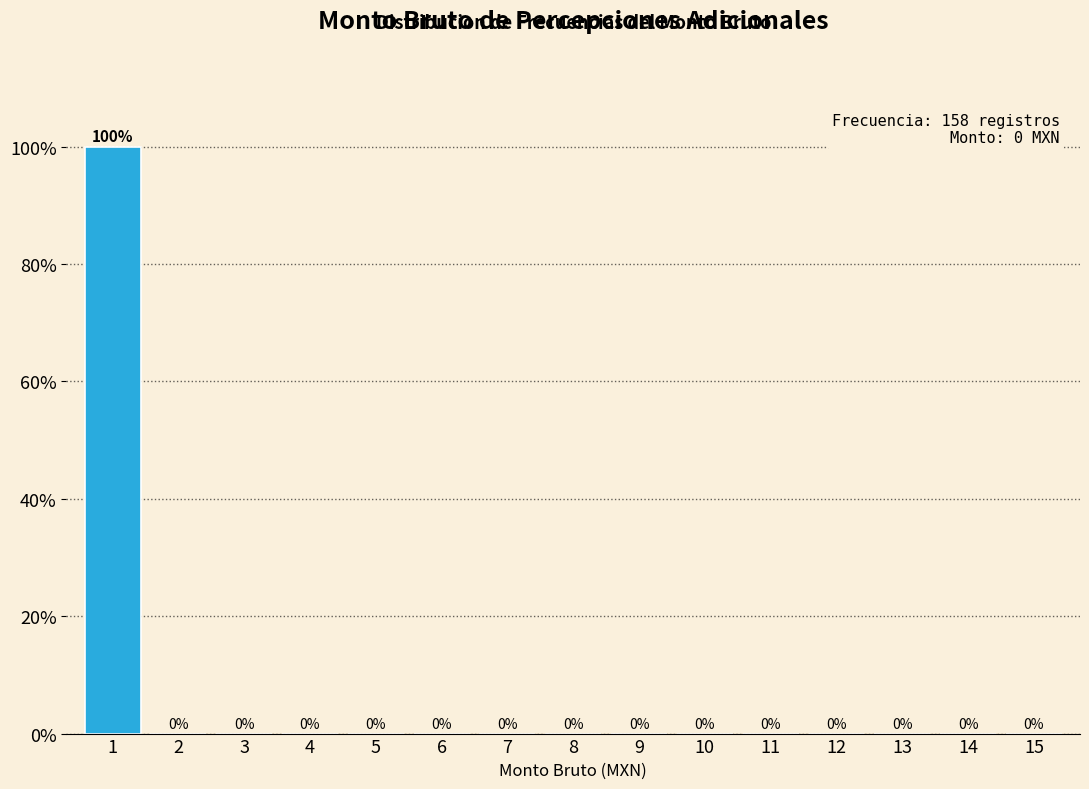

Reading right to left, what are all the values shown in this chart?

15=0	14=0	13=0	12=0	11=0	10=0	9=0	8=0	7=0	6=0	5=0	4=0	3=0	2=0	1=100